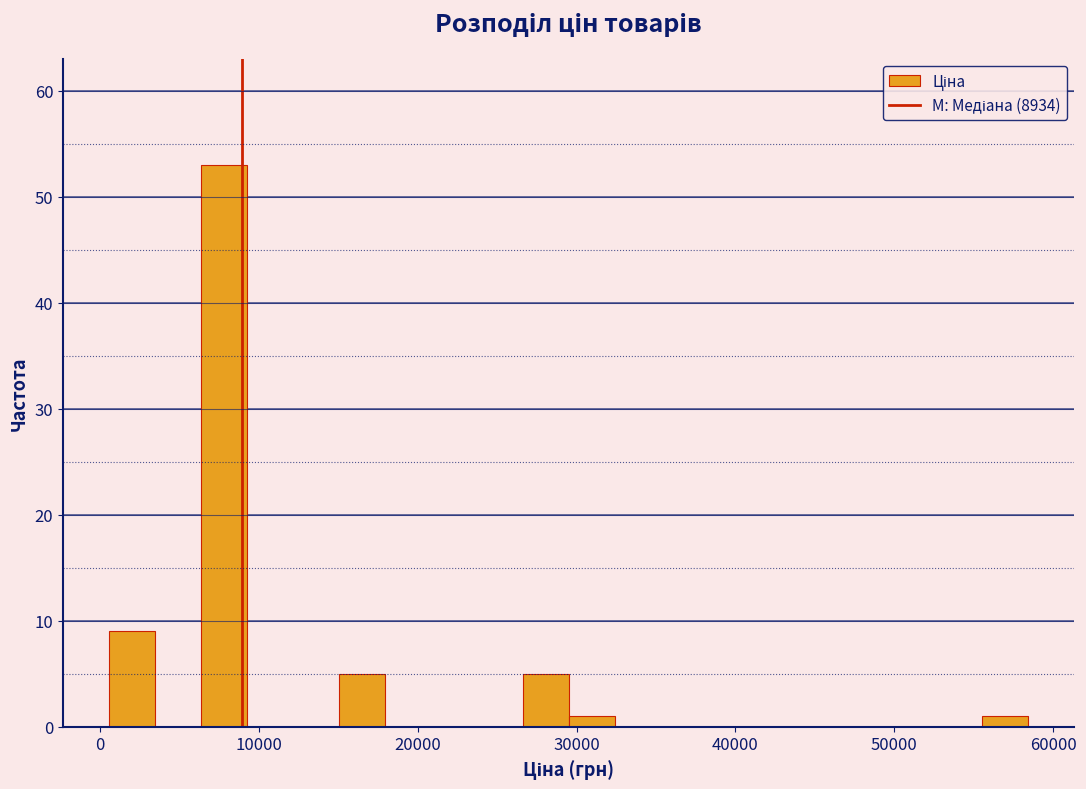

Read against the x-axis, roughly where is the centre of the tallest bar?

8000